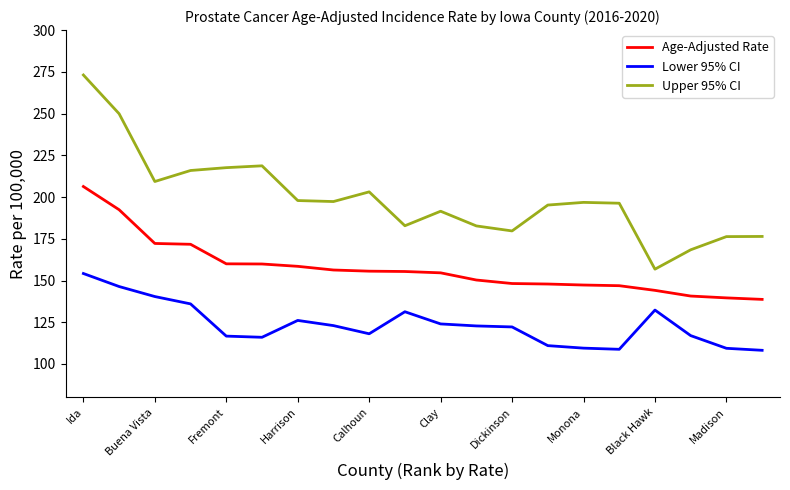

True or false: Upper 95% CI and Age-Adjusted Rate cross at least once.

False